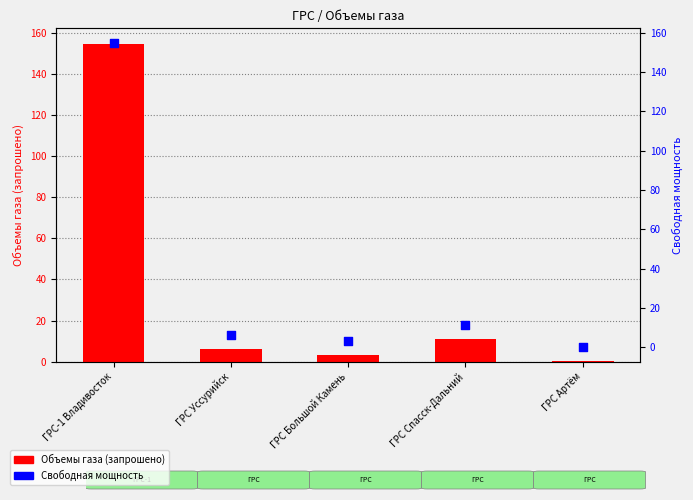

Which series contains the lowest Y value?

Объемы газа (запрошено)